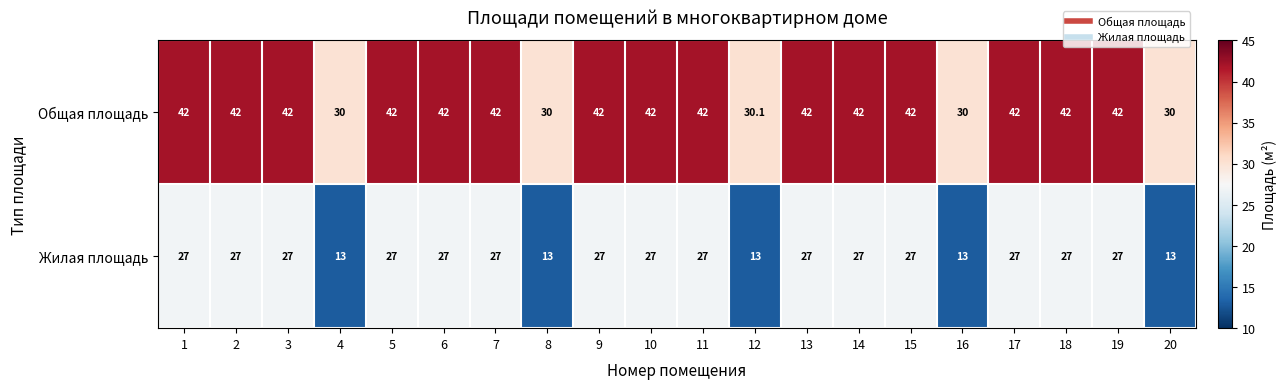

What is the total value across all series at 15?

69.0